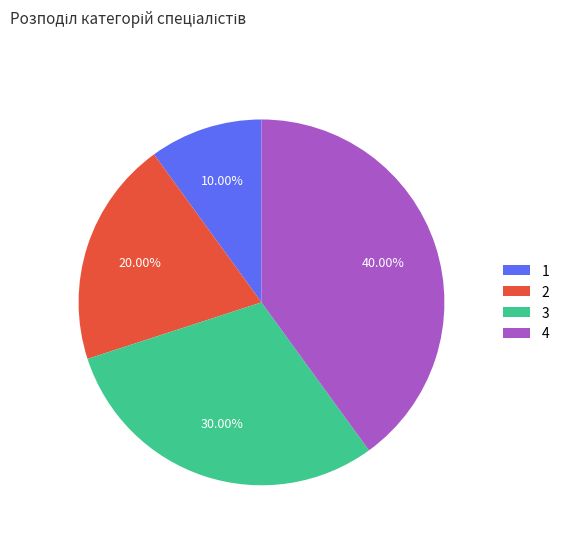

Which slice is the largest?

4